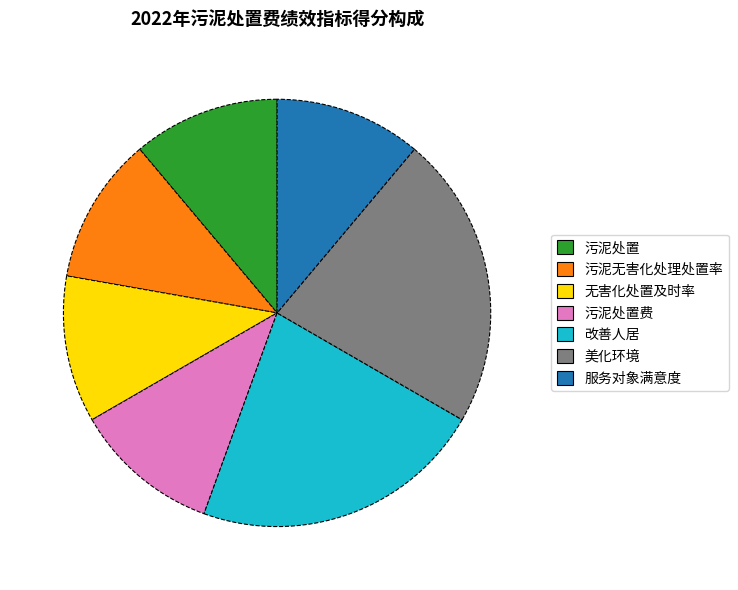

The 污泥无害化处理处置率 slice represents 11% of the pie. True or false?

True